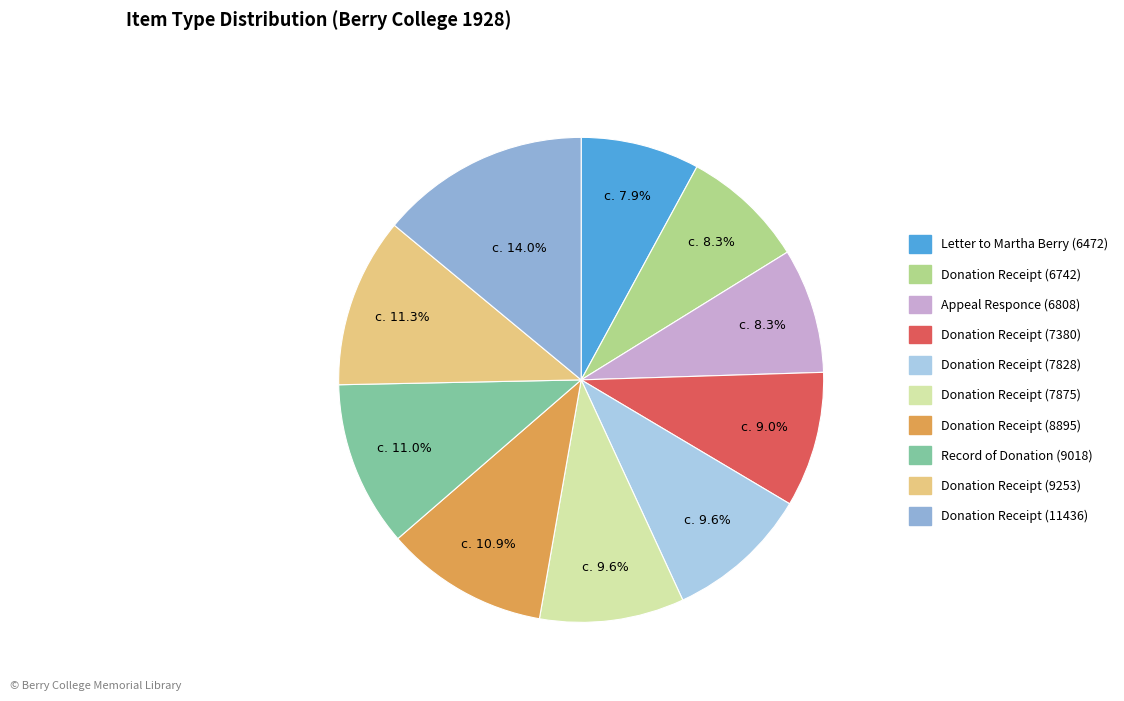

What portion of the pie excludes Appeal Responce (6808)?

91.7%